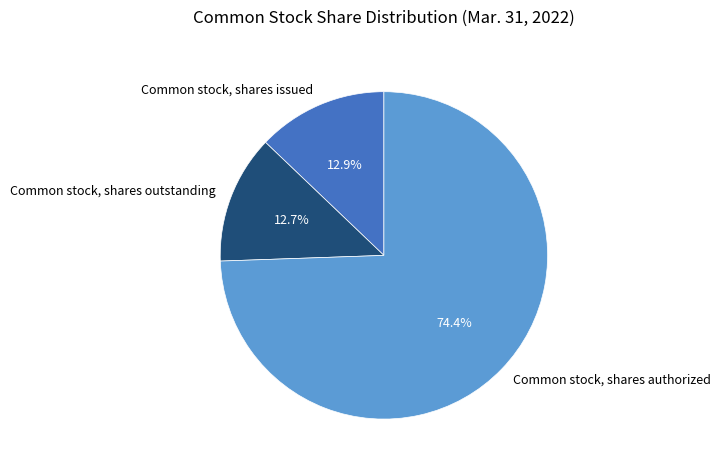

Is it true that Common stock, shares authorized is 74% of the pie?

True